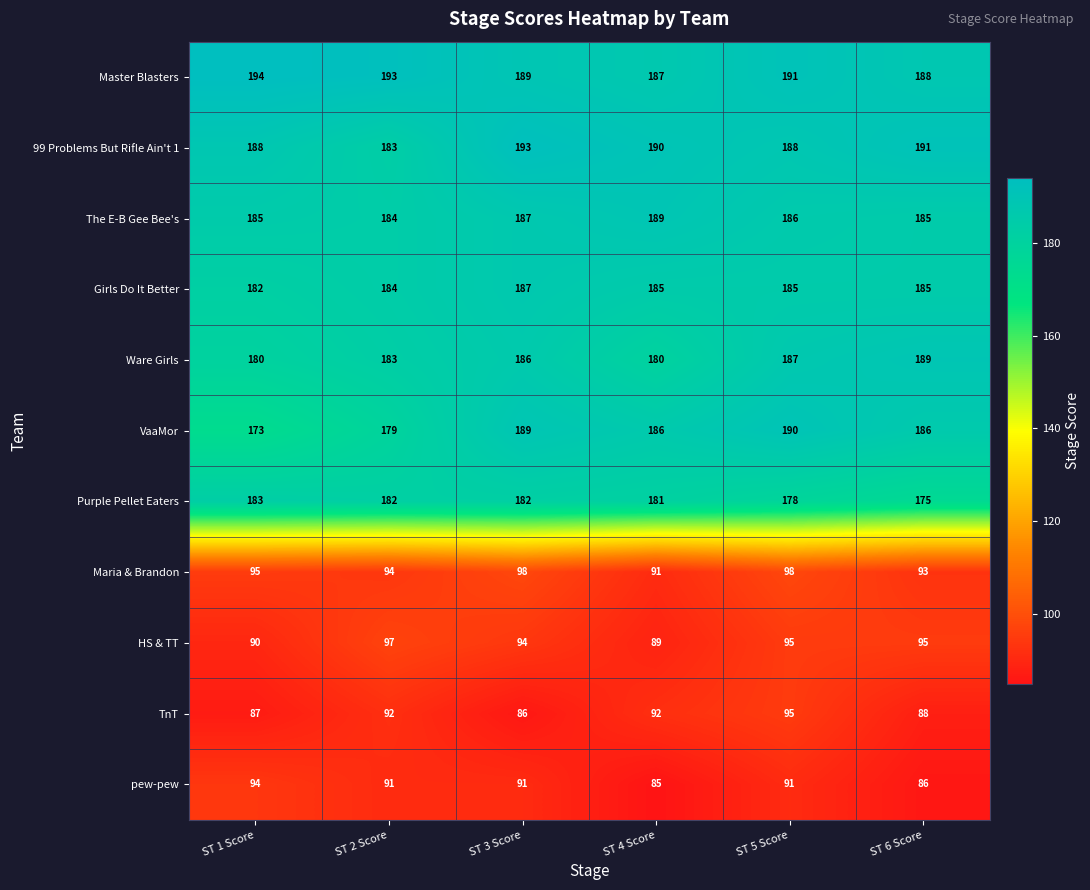

Which series has the largest total across all categories?

Master Blasters